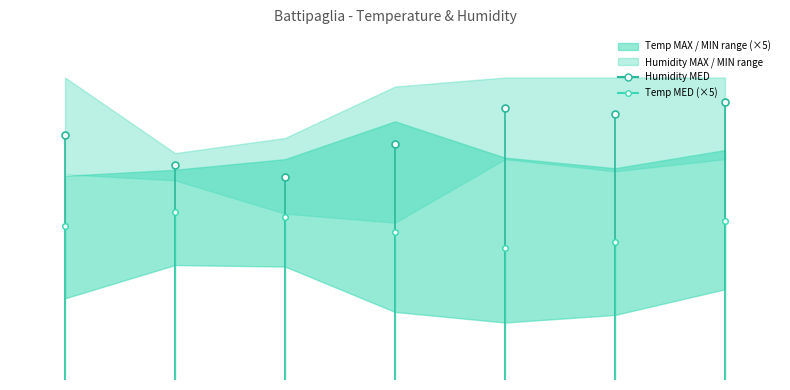

Reading right to left, list all the values displayed in this chart.

Temp MAX: 2019-02-10=15.2	2019-02-09=14.0	2019-02-08=14.7	2019-02-07=17.1	2019-02-06=14.6	2019-02-05=13.9	2019-02-04=13.5
Temp MIN: 2019-02-10=6.0	2019-02-09=4.3	2019-02-08=3.8	2019-02-07=4.5	2019-02-06=7.5	2019-02-05=7.6	2019-02-04=5.4
Temp MED: 2019-02-10=10.5	2019-02-09=9.1	2019-02-08=8.7	2019-02-07=9.8	2019-02-06=10.8	2019-02-05=11.1	2019-02-04=10.2
Humidity MAX: 2019-02-10=100.0	2019-02-09=100.0	2019-02-08=100.0	2019-02-07=97.0	2019-02-06=80.0	2019-02-05=75.0	2019-02-04=100.0
Humidity MIN: 2019-02-10=73.0	2019-02-09=69.0	2019-02-08=73.0	2019-02-07=52.0	2019-02-06=55.0	2019-02-05=66.0	2019-02-04=68.0
Humidity MED: 2019-02-10=92.0	2019-02-09=88.0	2019-02-08=90.0	2019-02-07=78.0	2019-02-06=67.0	2019-02-05=71.0	2019-02-04=81.0